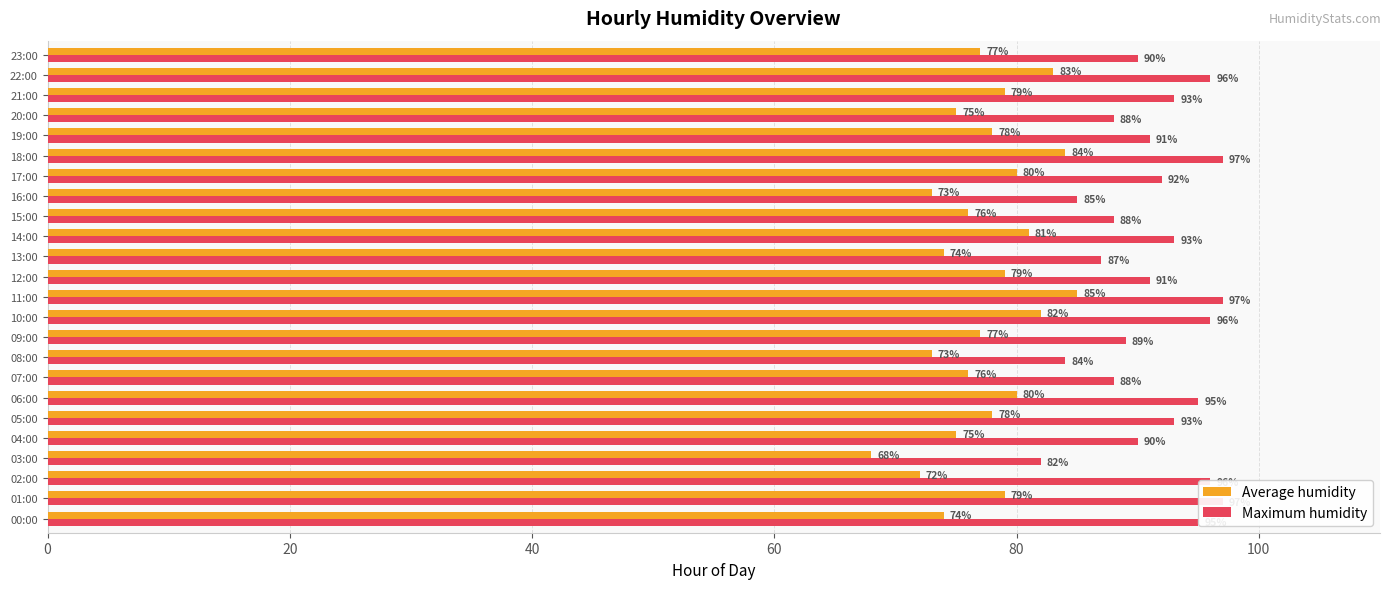

Between 13:00 and 16:00, which series saw the biggest shift?

Maximum humidity